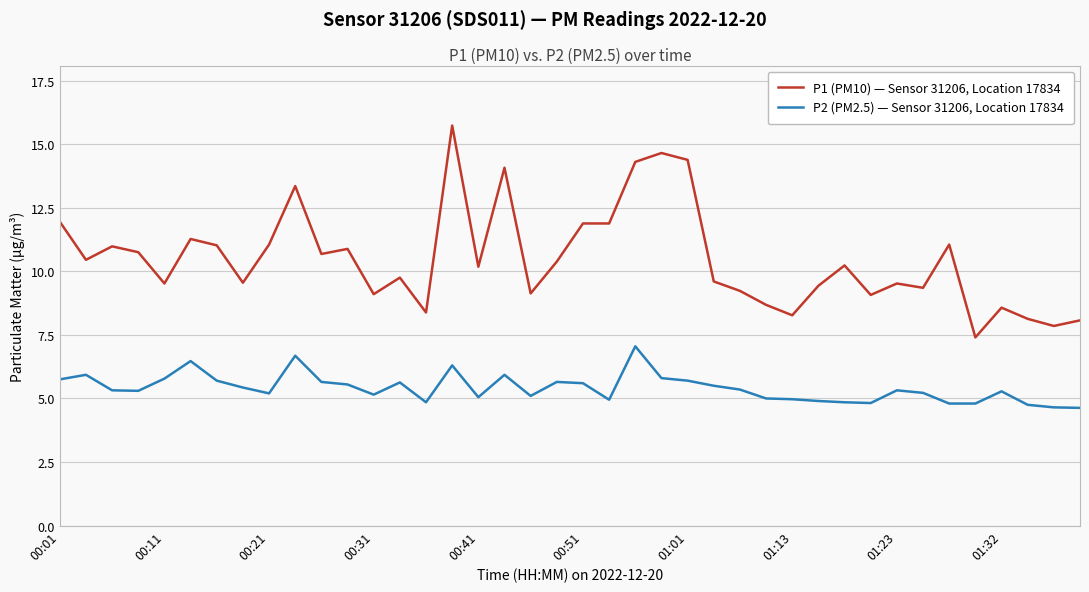

List the series in order of their overall mean, highest first.

P1 (PM10) — Sensor 31206, Location 17834, P2 (PM2.5) — Sensor 31206, Location 17834